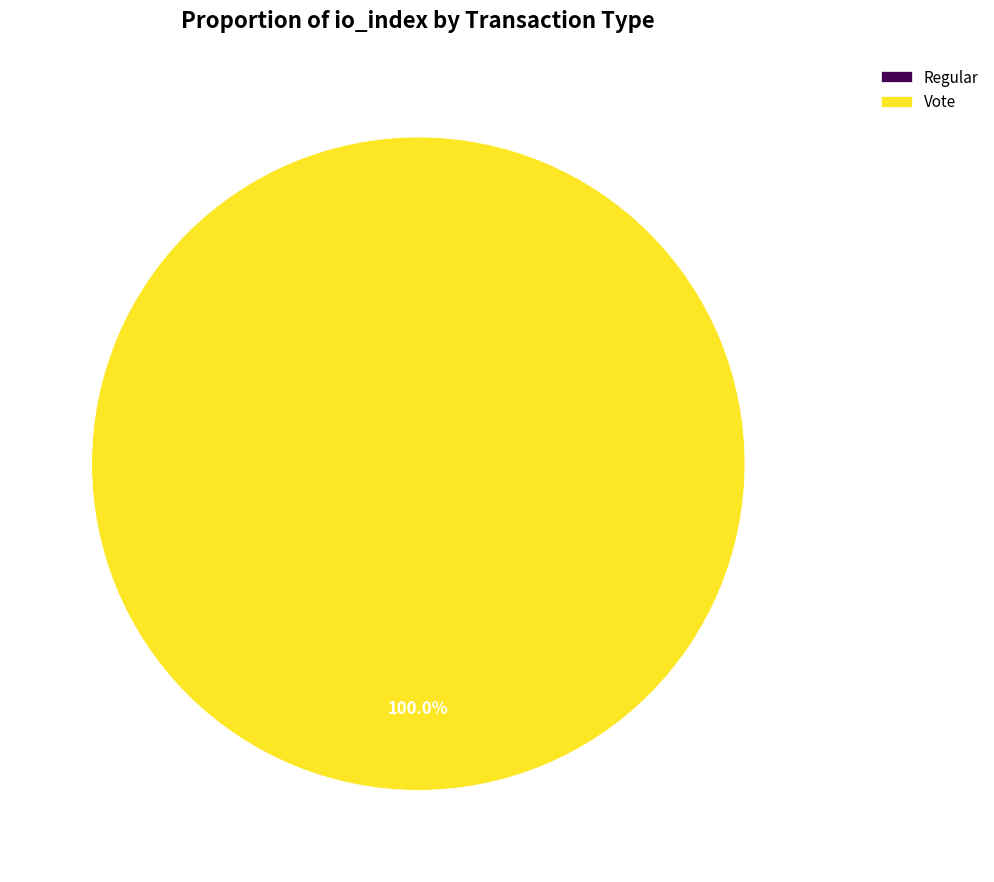

What is the largest slice in the pie chart?

tx_hash_1 (io_index=3)